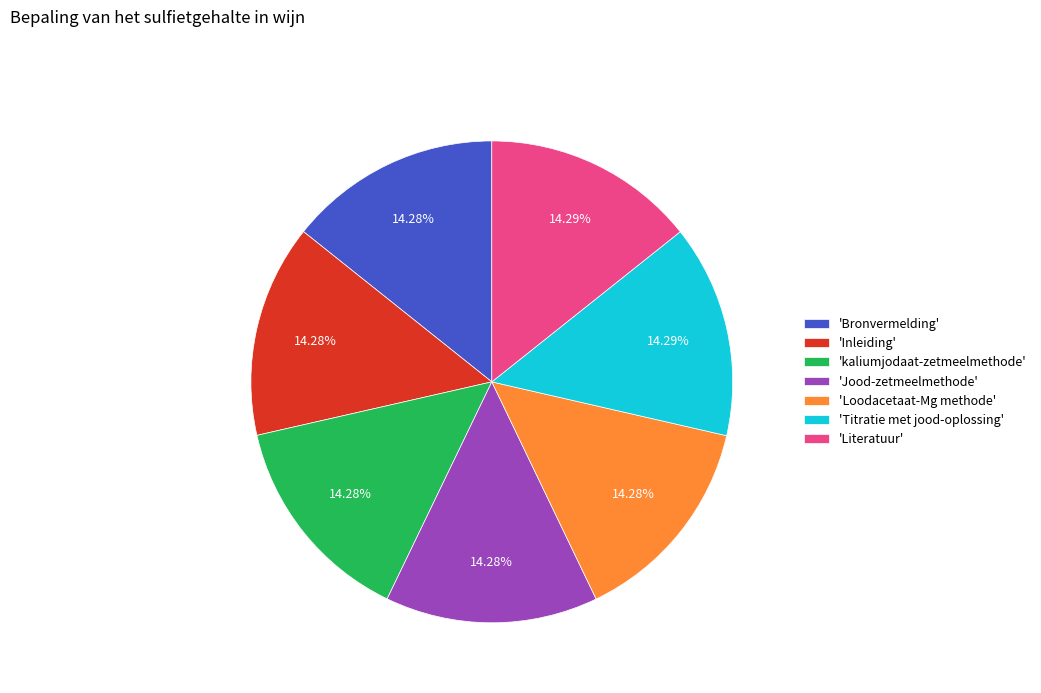

Is the sum of 'Jood-zetmeelmethode' and 'kaliumjodaat-zetmeelmethode' greater than half?

No